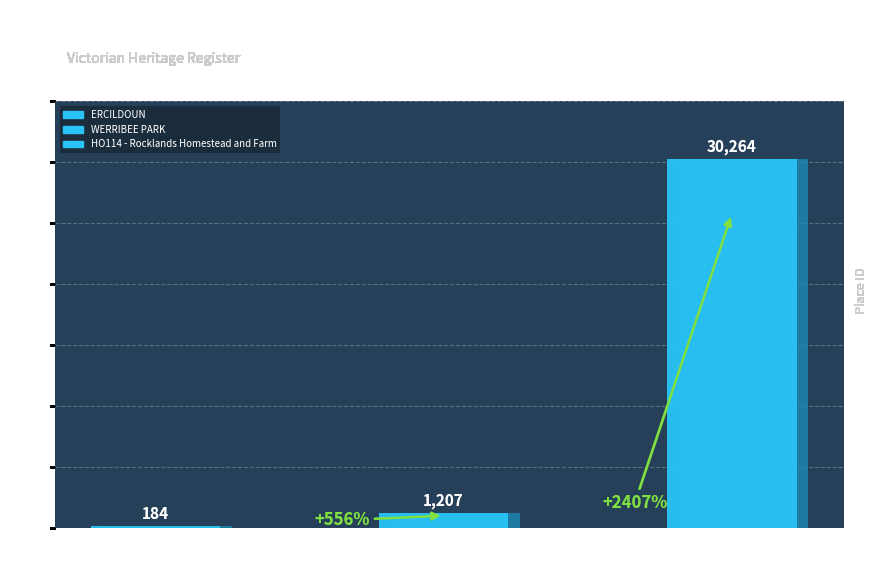

List the labels in order of value, smallest first.

ERCILDOUN, WERRIBEE PARK, HO114 - Rocklands Homestead and Farm